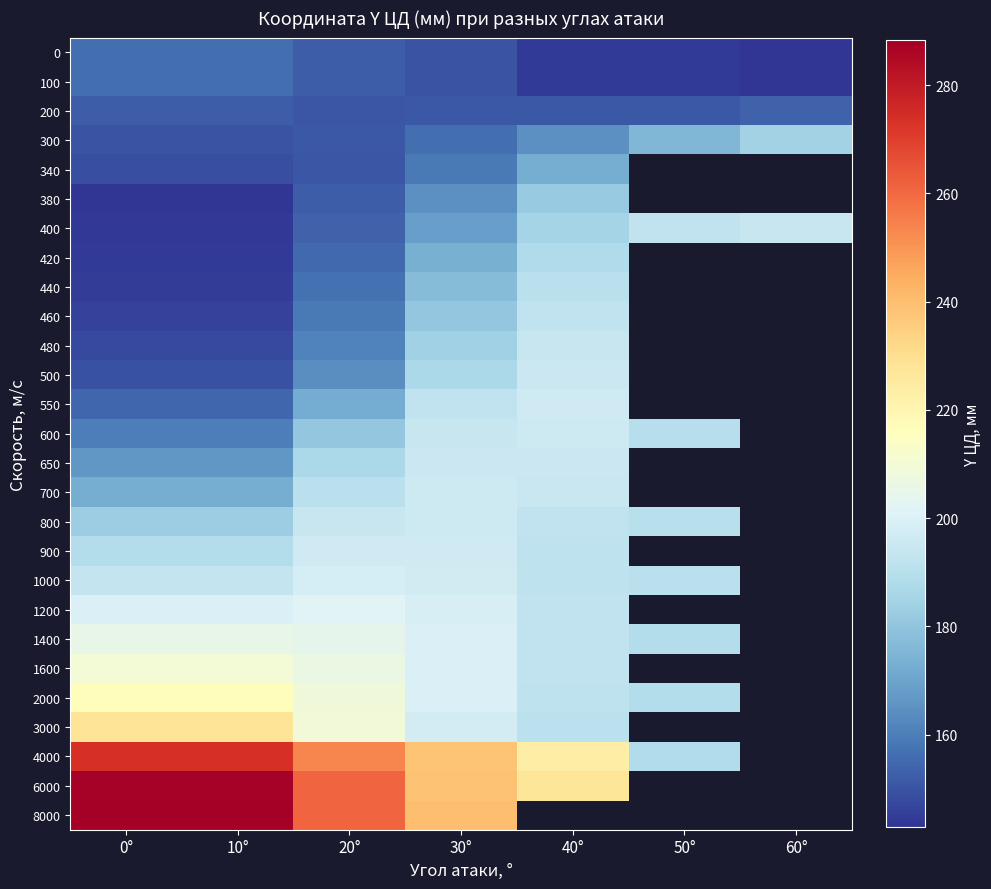

Which has a higher value, 10° or 40°?

10°